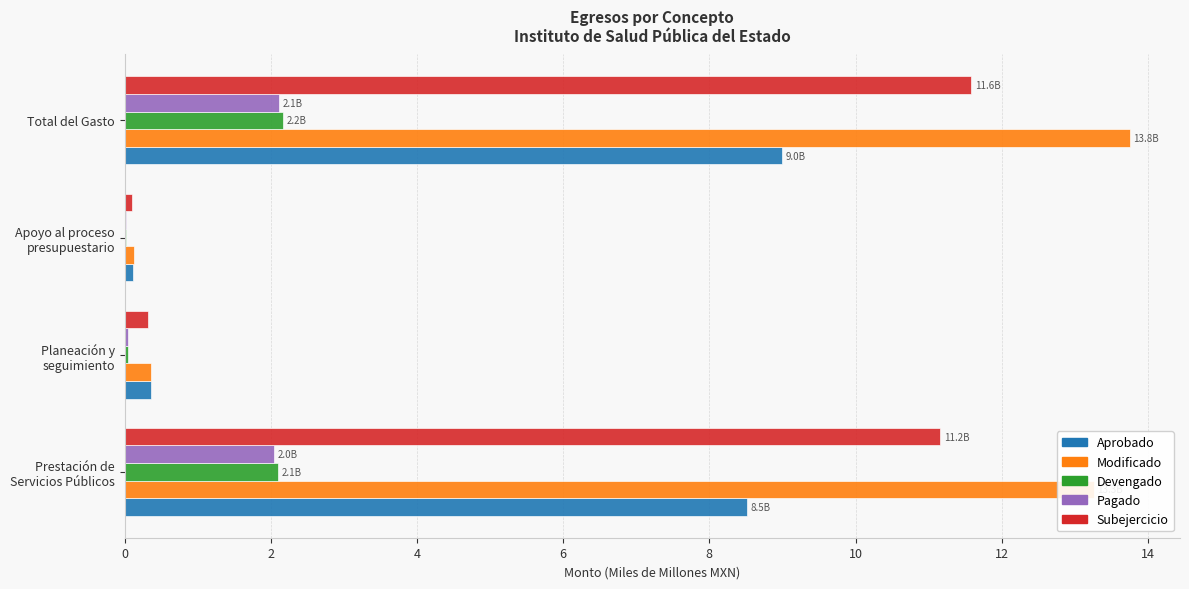

What is the maximum value shown in the chart?

13.8